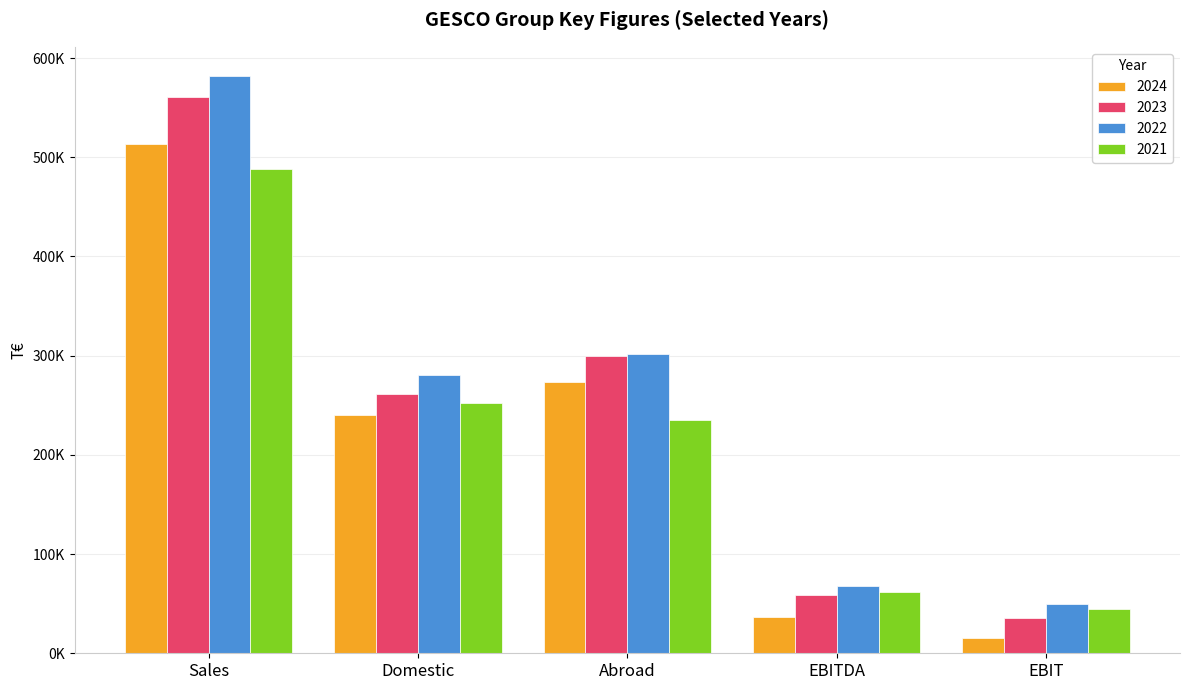

Rank the categories by 2023 value from highest to lowest.

Sales, Abroad, Domestic, EBITDA, EBIT